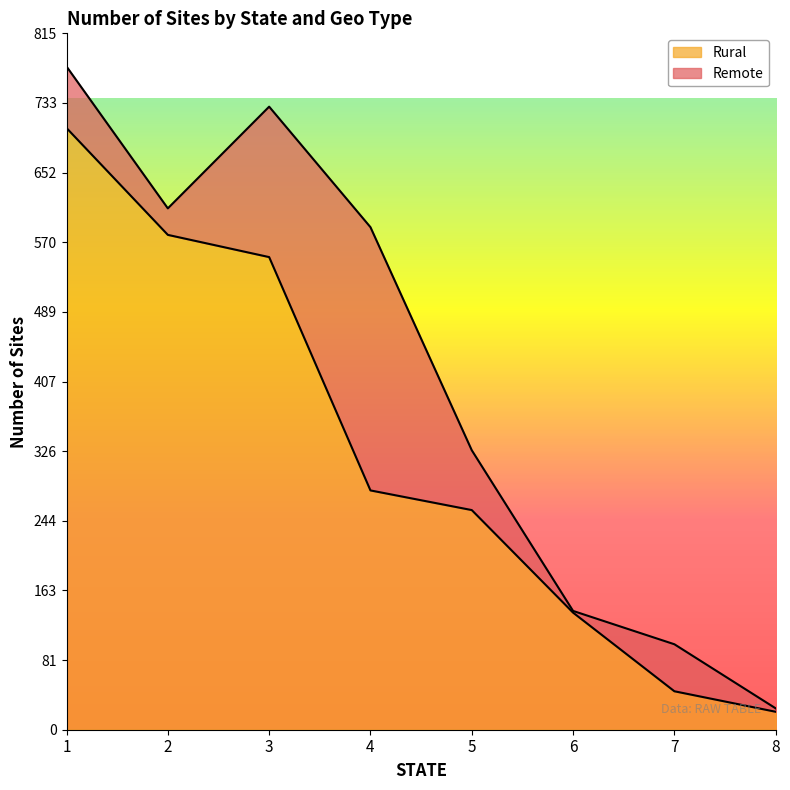

What is the sum of all values?

2576